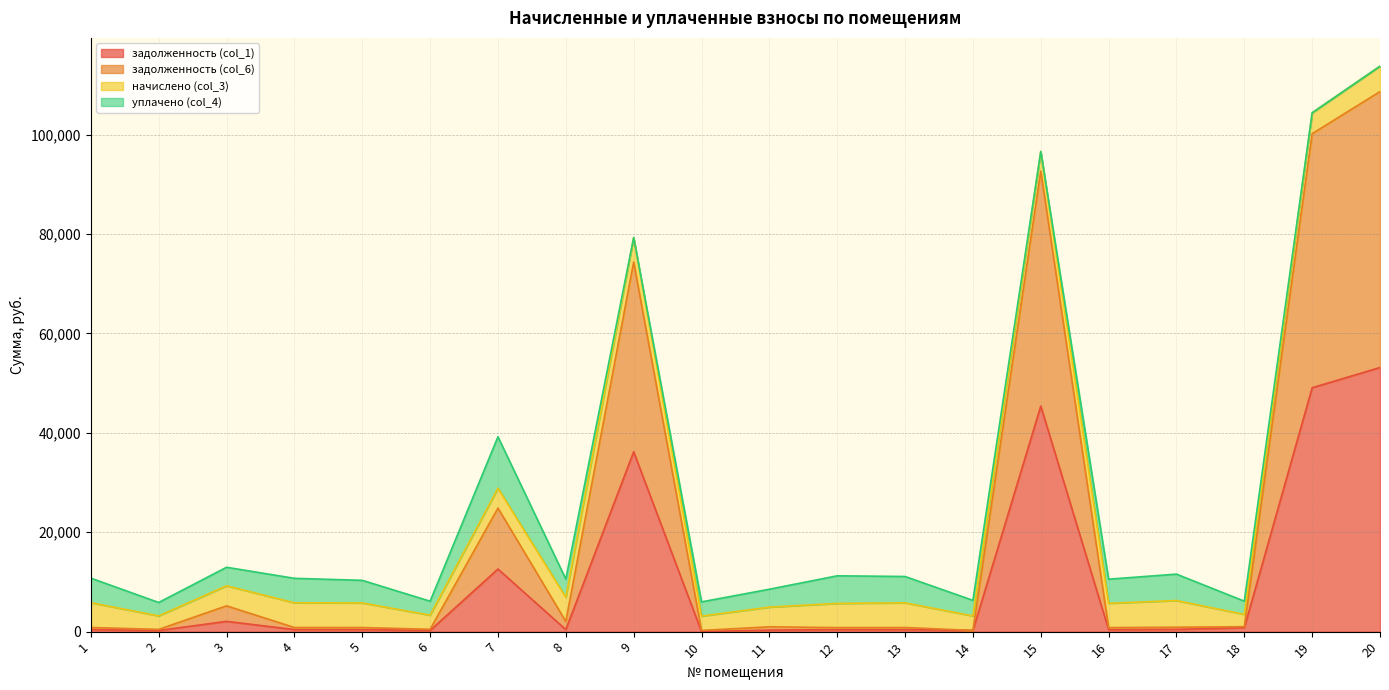

What is the approximate value of задолженность (col_1) at 2?

226.4